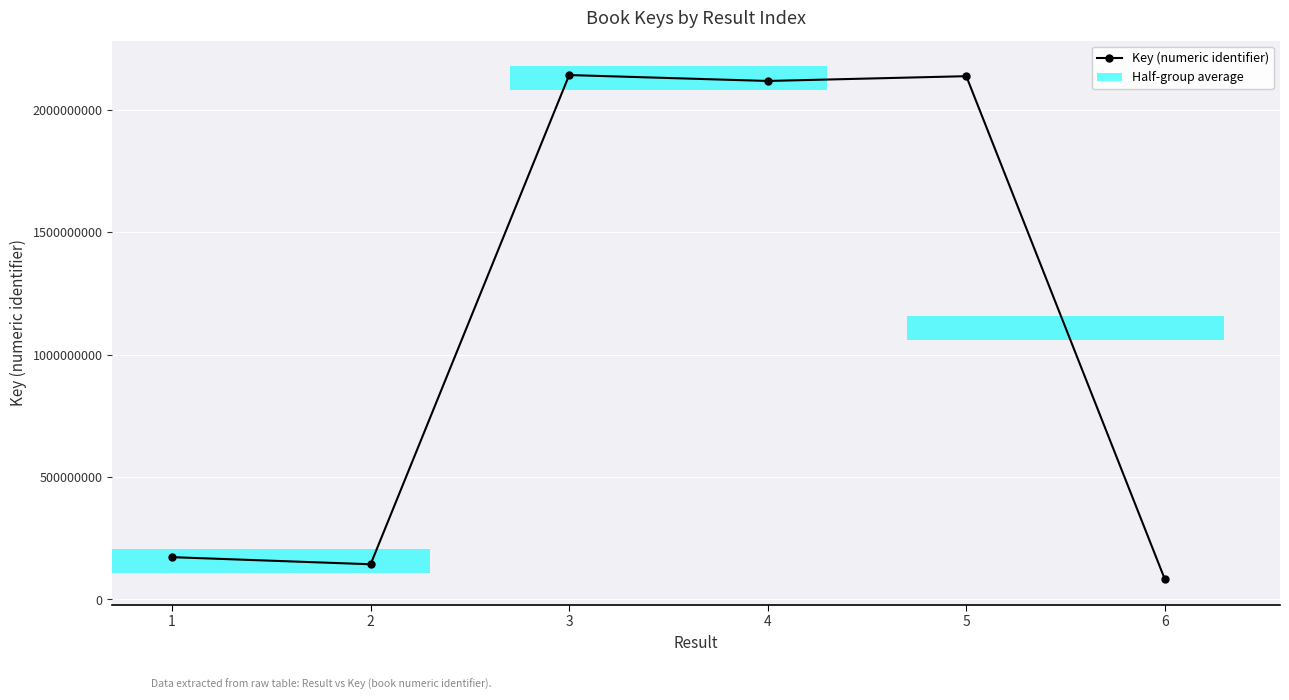

What is the value of the 2nd bar from the left?

143804436